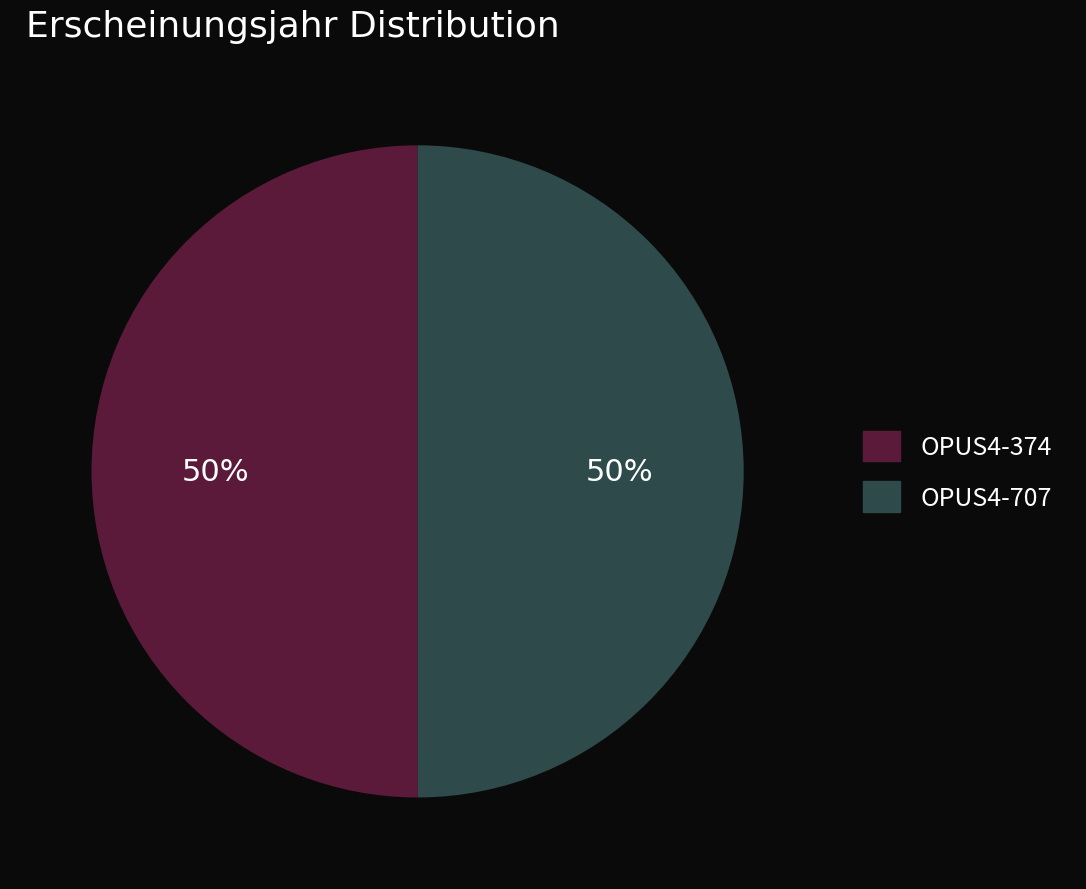

To the nearest percent, what is the combined percentage of OPUS4-374 and OPUS4-707?

100%